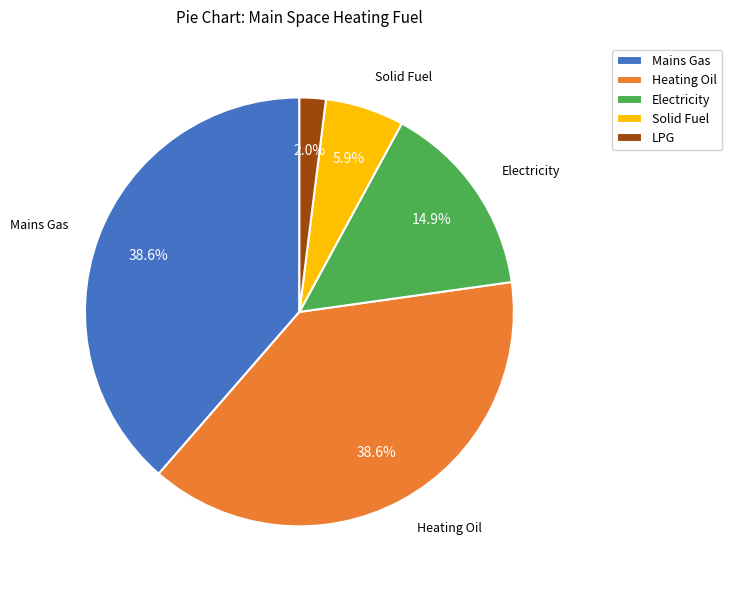

Which category has the smallest portion of the pie?

LPG